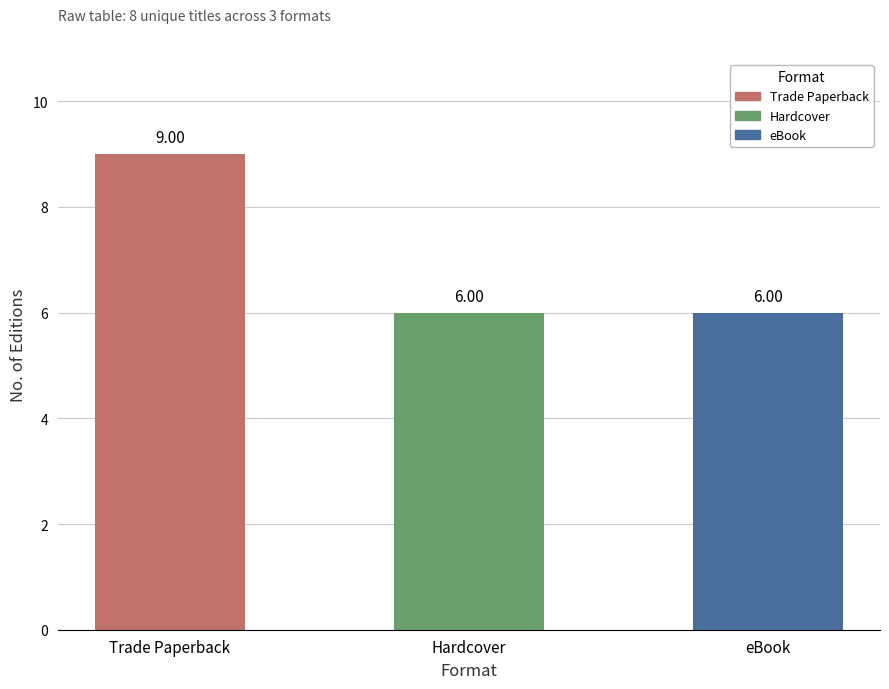

Which category has the highest value across all series?

Trade Paperback